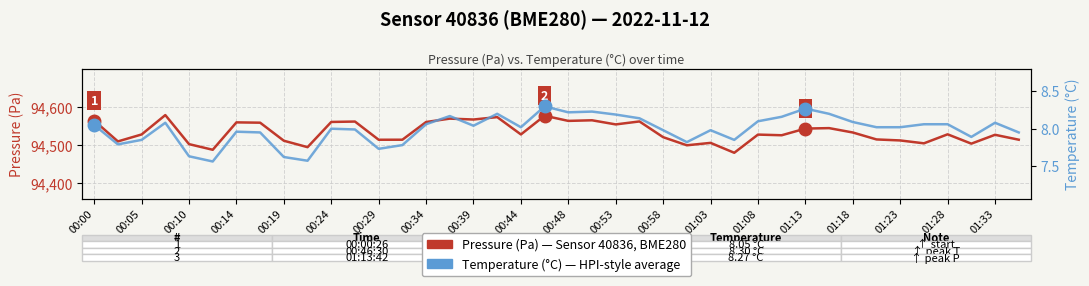

What is the value of the Pressure (Pa) — Sensor 40836, BME280 point at the 19th from the left?

94528.1